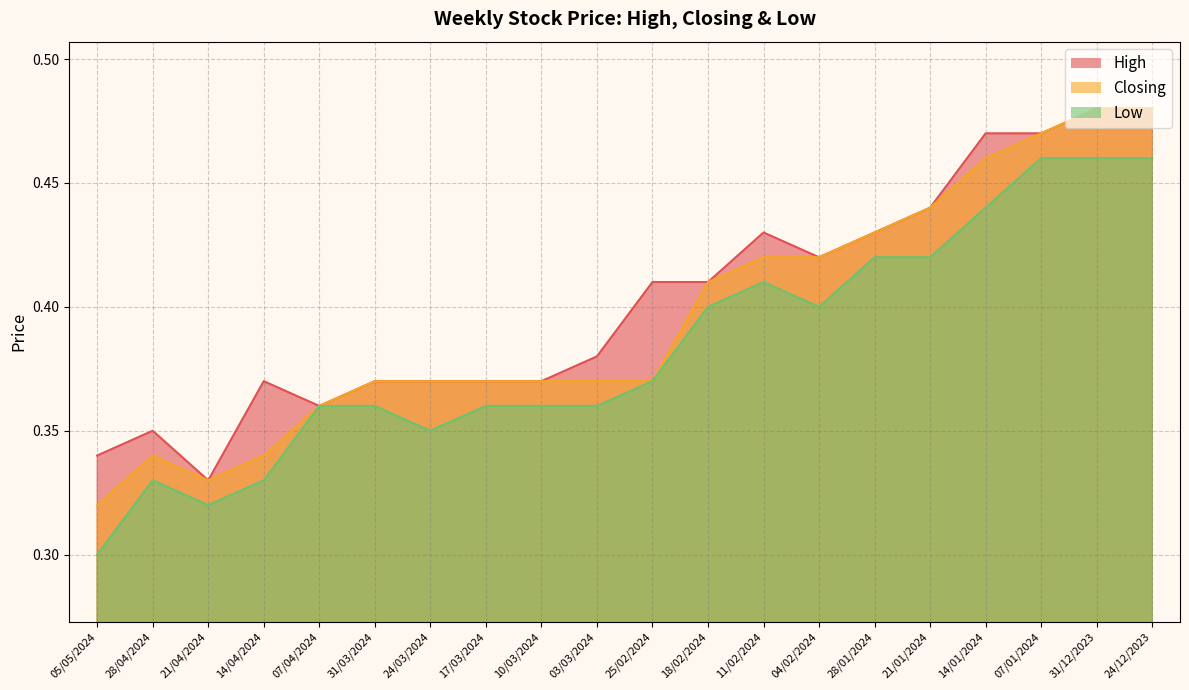

Which series has the largest range (max minus min)?

Low